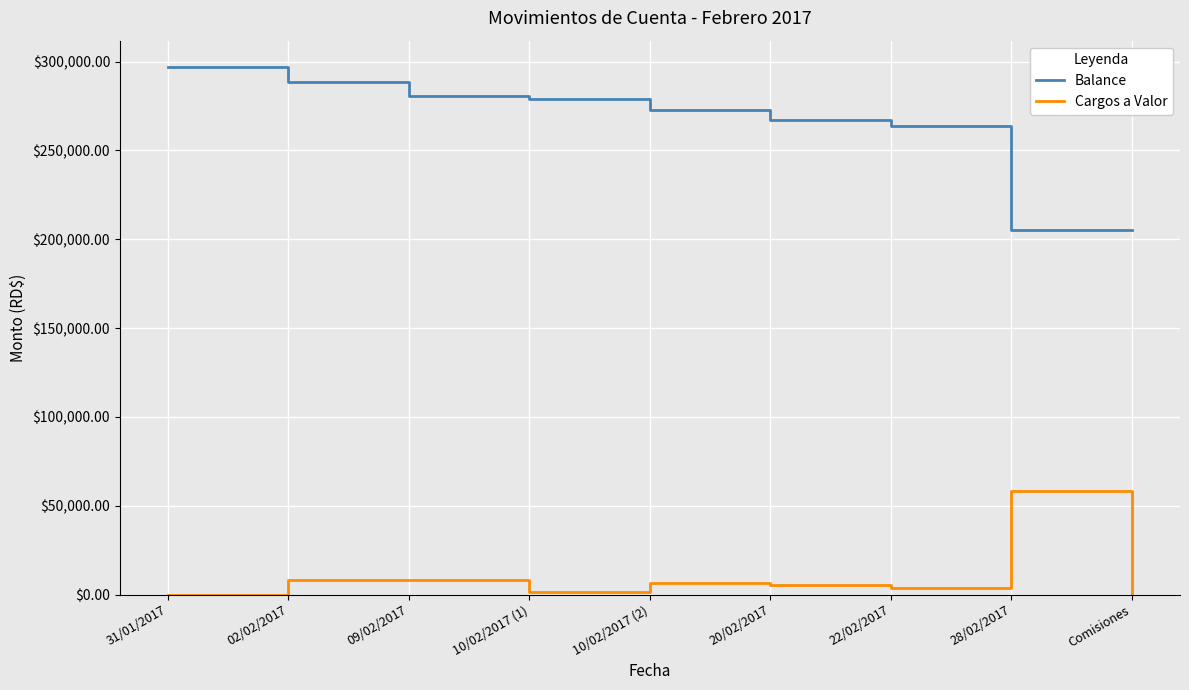

At Comisiones, list the series in order from largest to smallest.

Balance, Cargos a Valor